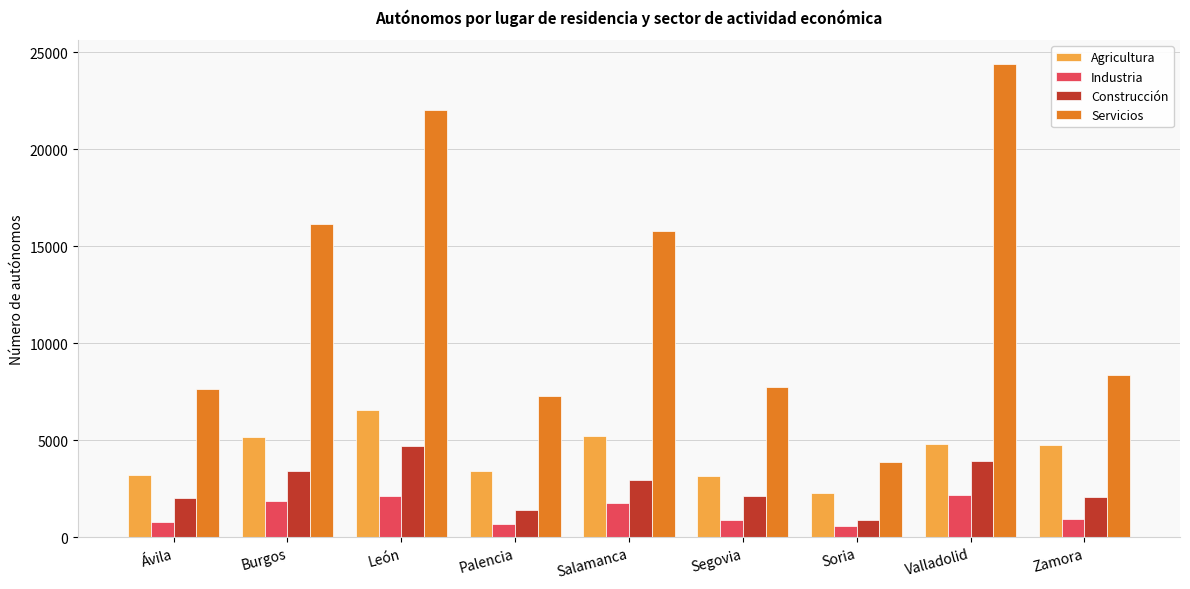

True or false: Servicios has a value of 16122 at Burgos.

True